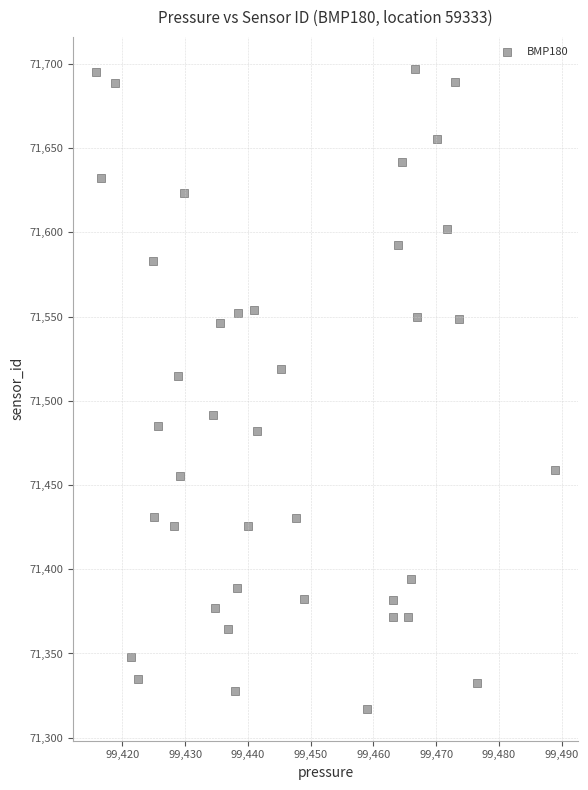

What Y value in the scatter plot is closest to 71507?

71514.7